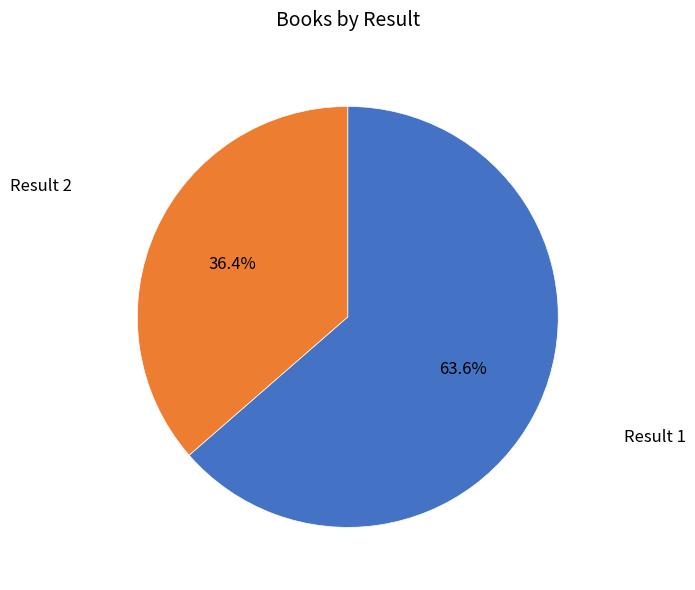

Is there a majority slice in this chart?

Yes